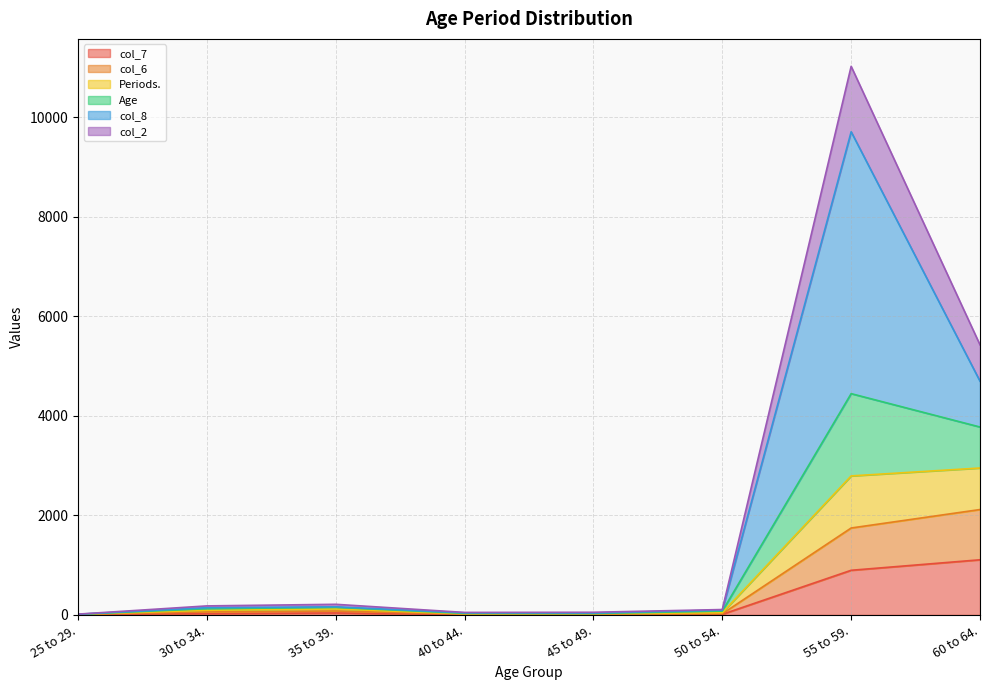

What is the difference between the highest and lowest values at 35 to 39.?

174